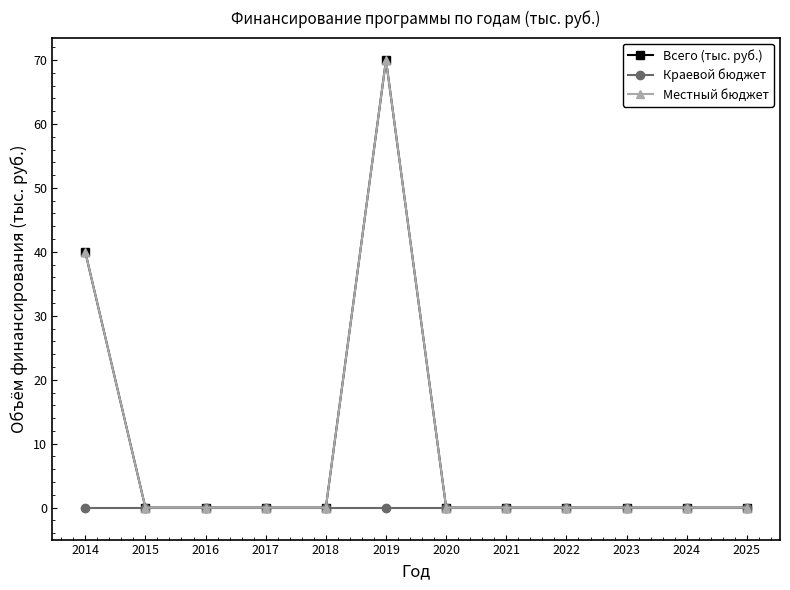

Is this an area chart (filled region under the line)?

No